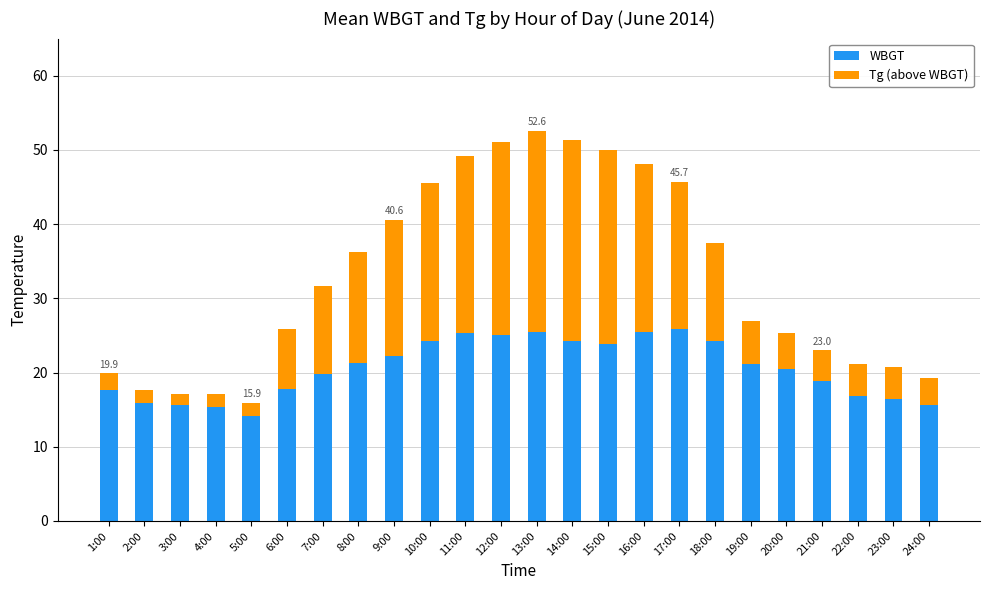

What is the lowest value of the WBGT series?

14.2